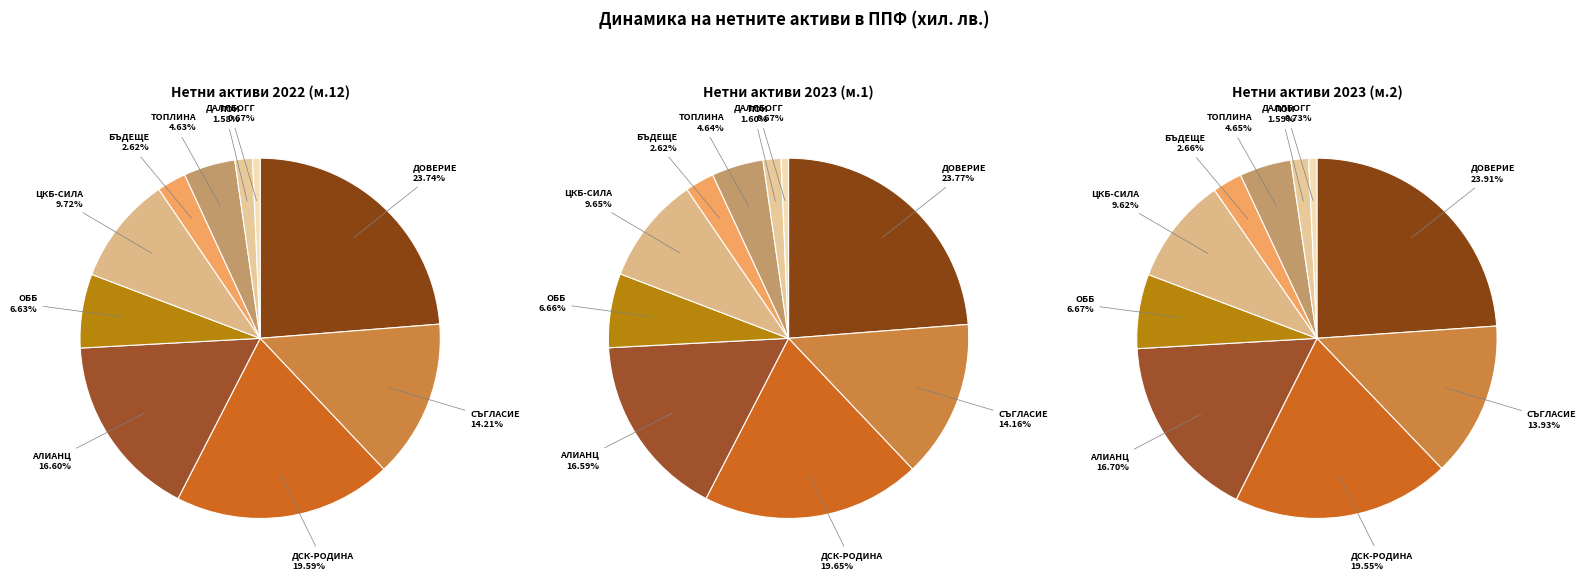

Is 7 the majority of the pie?

No